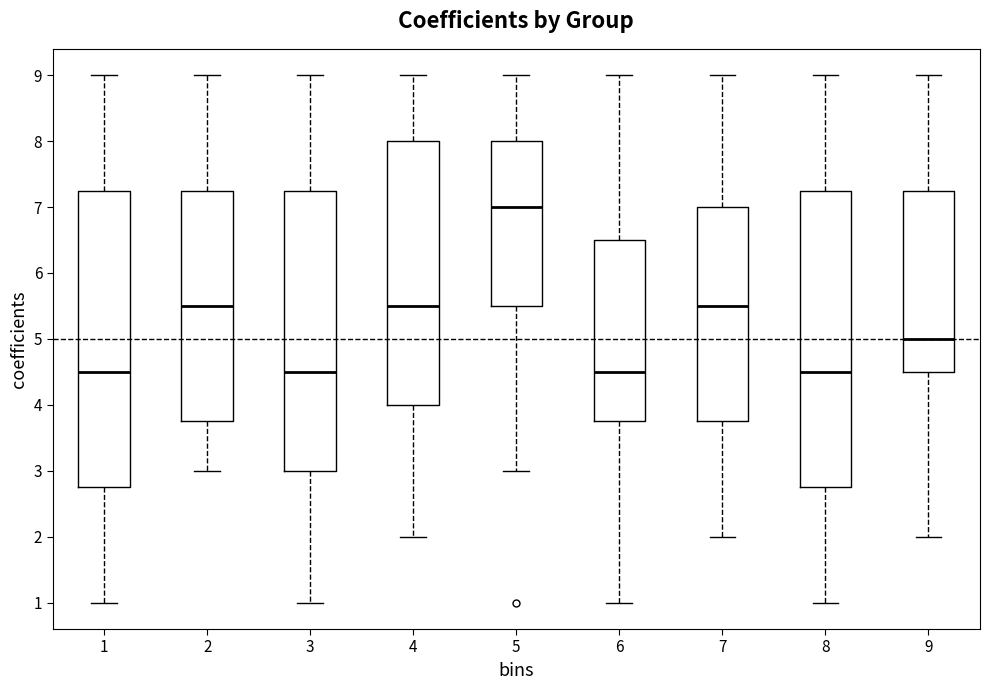

Reading left to right, read every box against the y-axis: the position of its median line, the range the box covers, and the ends of its whiskers. The values are not printed on the chart, so give them approximately, as read against the axis.

1: median 4.5, box 2.8 to 7.3, whiskers 1.0 to 9.0
2: median 5.5, box 3.8 to 7.3, whiskers 3.0 to 9.0
3: median 4.5, box 3.0 to 7.3, whiskers 1.0 to 9.0
4: median 5.5, box 4.0 to 8.0, whiskers 2.0 to 9.0
5: median 7.0, box 5.5 to 8.0, whiskers 3.0 to 9.0
6: median 4.5, box 3.8 to 6.5, whiskers 1.0 to 9.0
7: median 5.5, box 3.8 to 7.0, whiskers 2.0 to 9.0
8: median 4.5, box 2.8 to 7.3, whiskers 1.0 to 9.0
9: median 5.0, box 4.5 to 7.3, whiskers 2.0 to 9.0